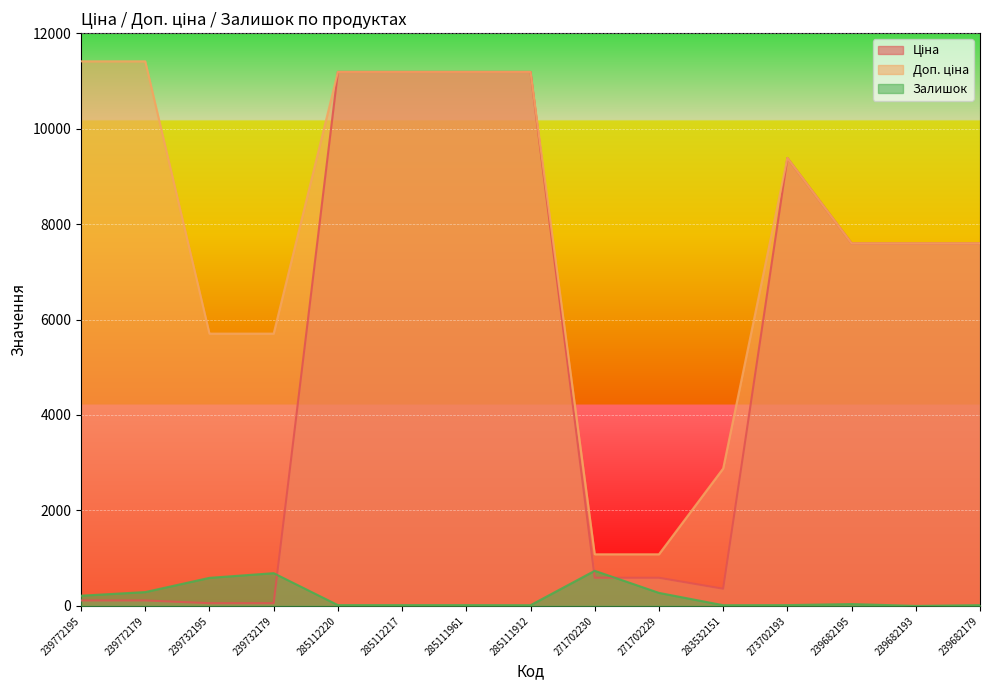

At 239732179, list the series in order from smallest to largest.

Ціна, Залишок, Доп. ціна